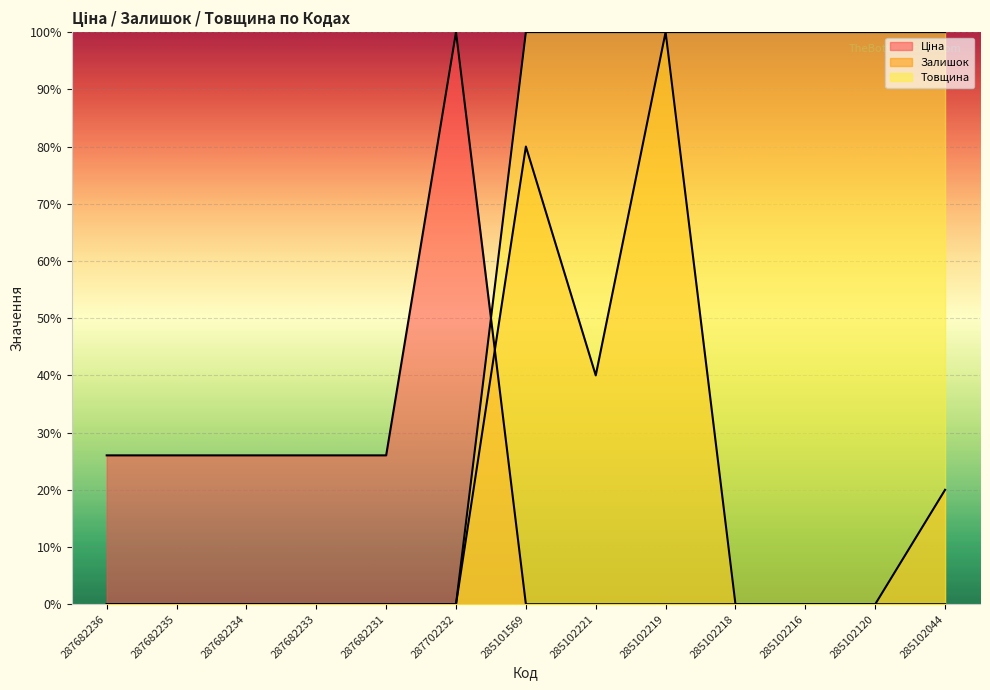

At how many categories does at least one series exceed 83?

8